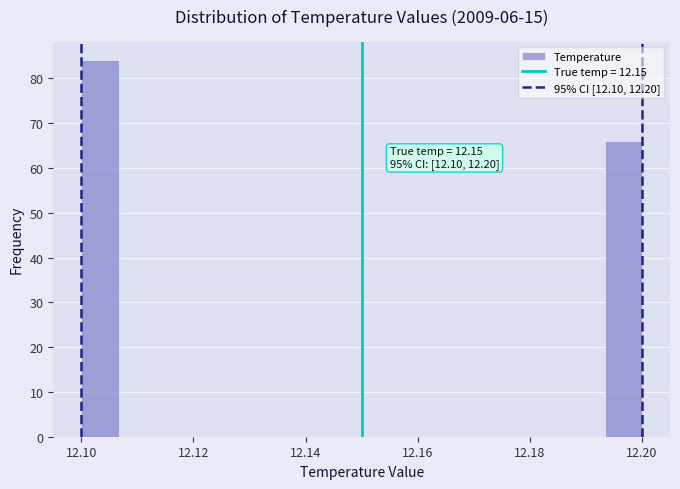

Around what value on the x-axis is the tallest bar? Give the approximate position of its centre, as read against the axis.

12.104